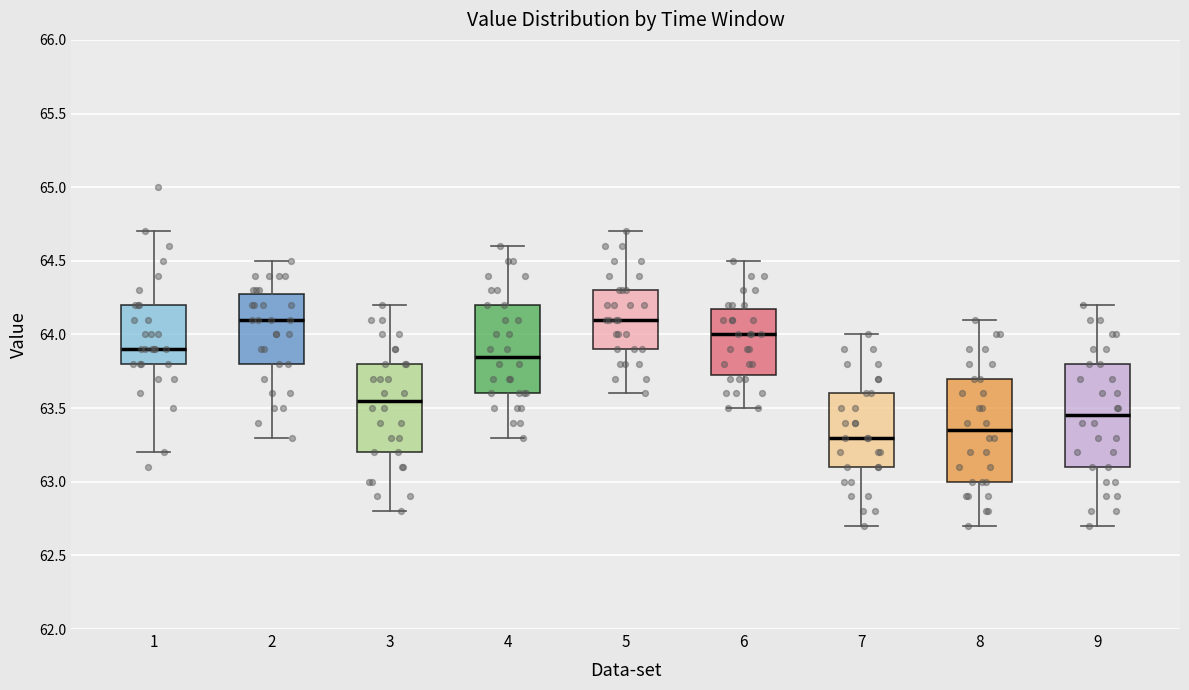

Where does the lower whisker of the box at x = 9 end on the y-axis? The values are not printed on the chart, so give them approximately, as read against the axis.

62.70